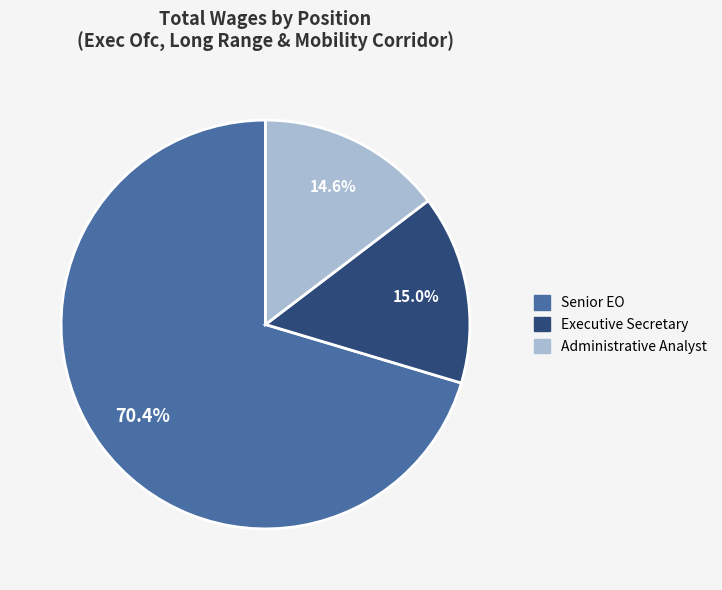

Is Administrative Analyst the majority of the pie?

No